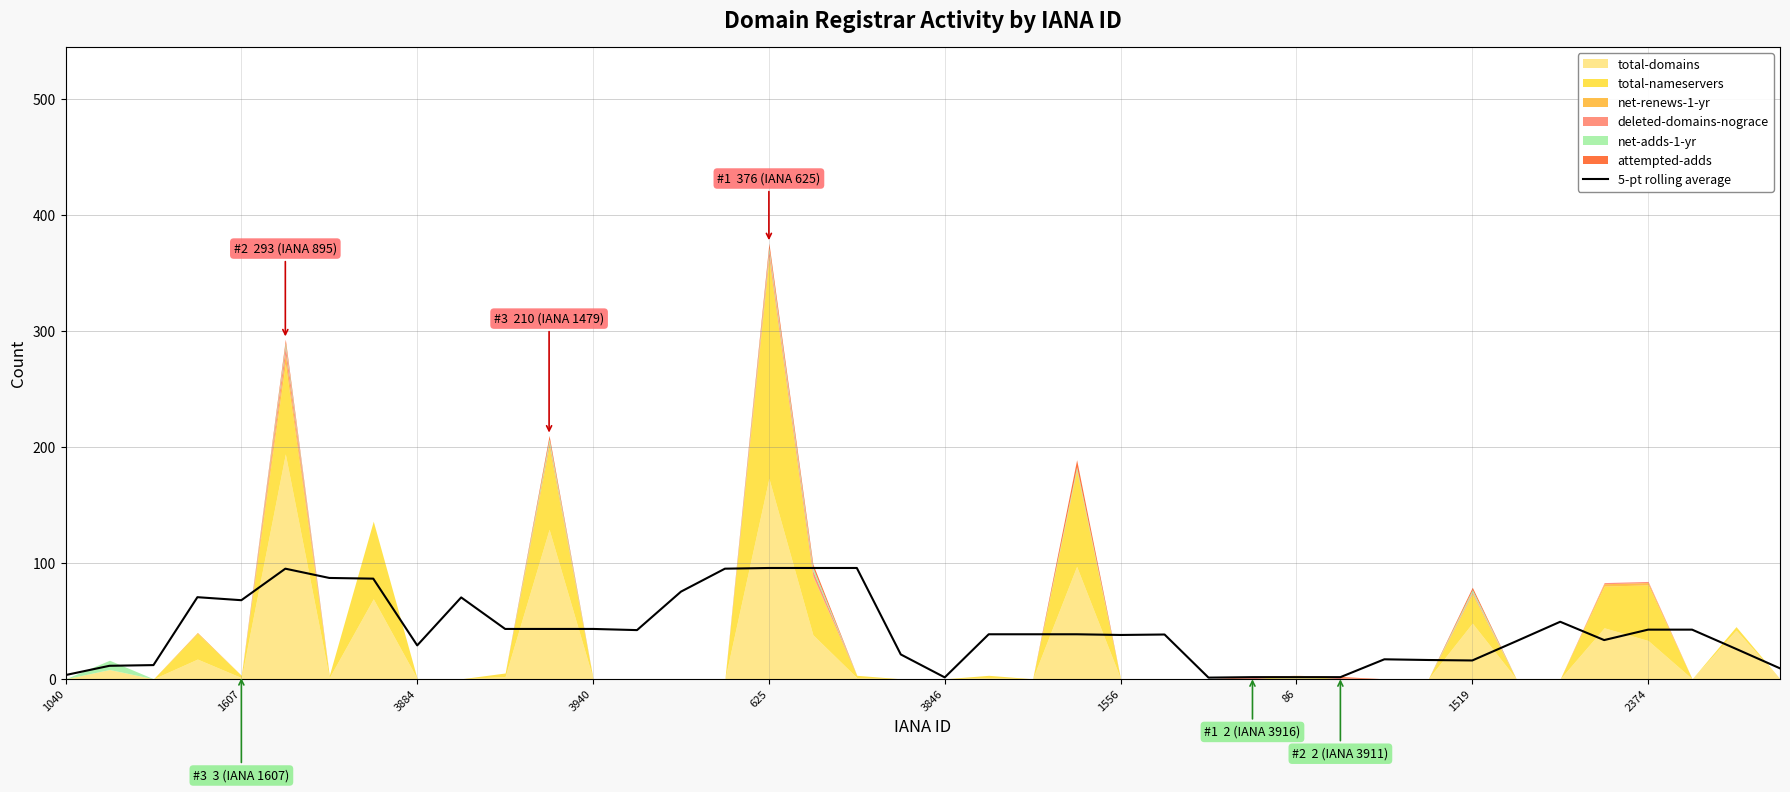

At which category does the chart reach its minimum across all series?

26